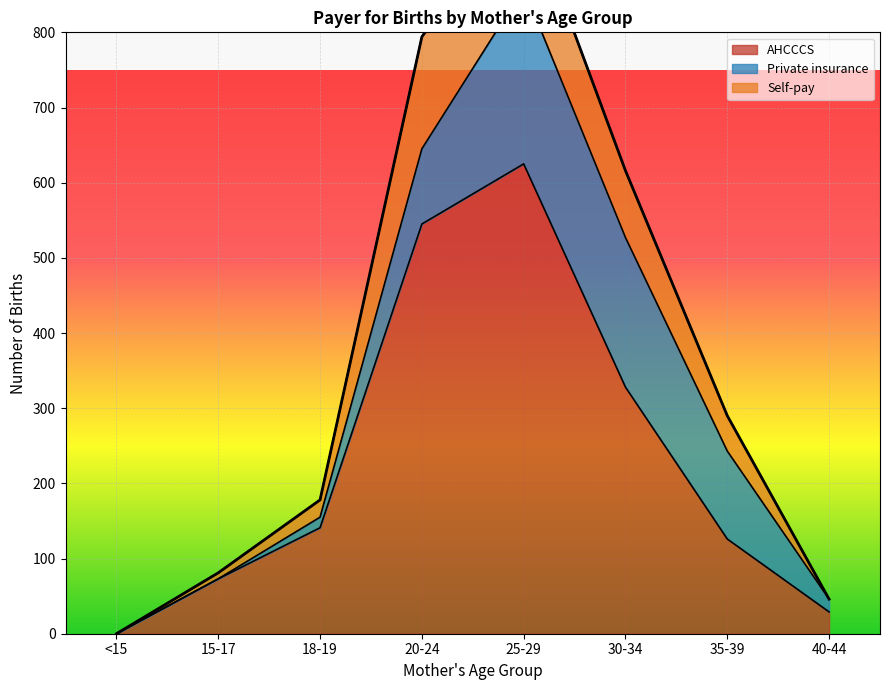

Is it true that Private insurance equals 279 at 30-34?

False